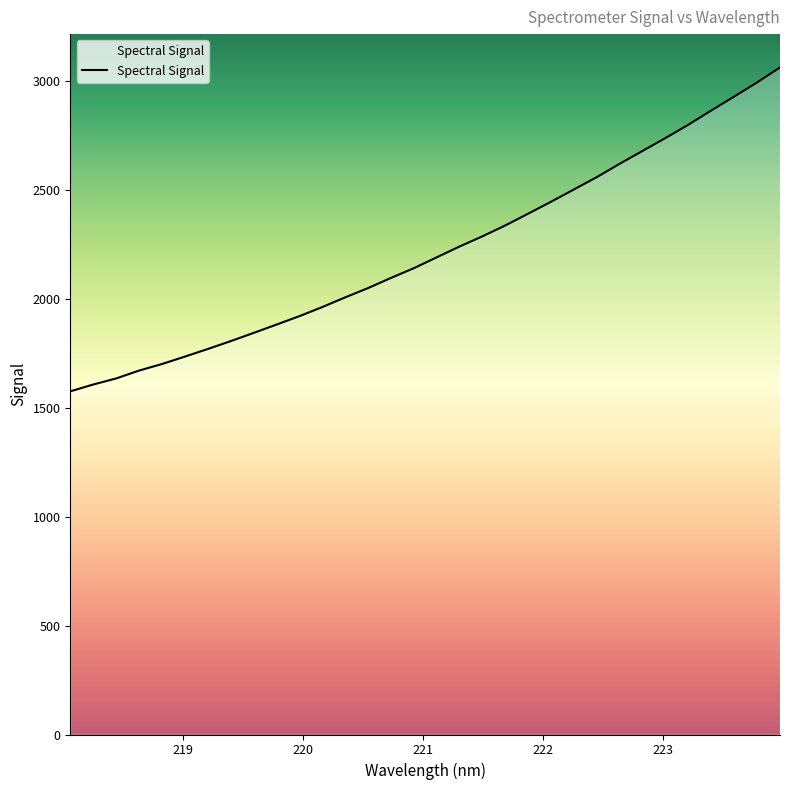

What is the smallest value displayed?

1575.5